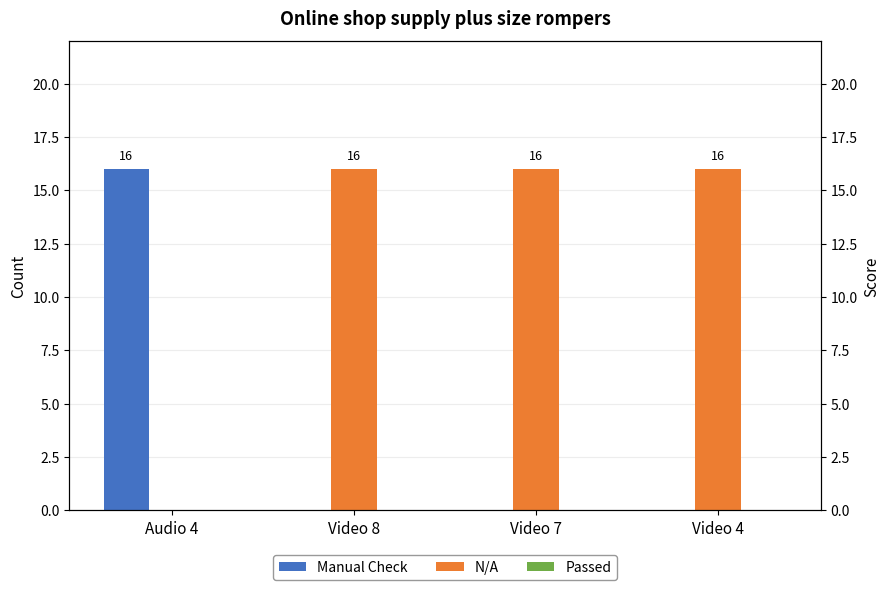

What is the sum of all Manual Check values?

16